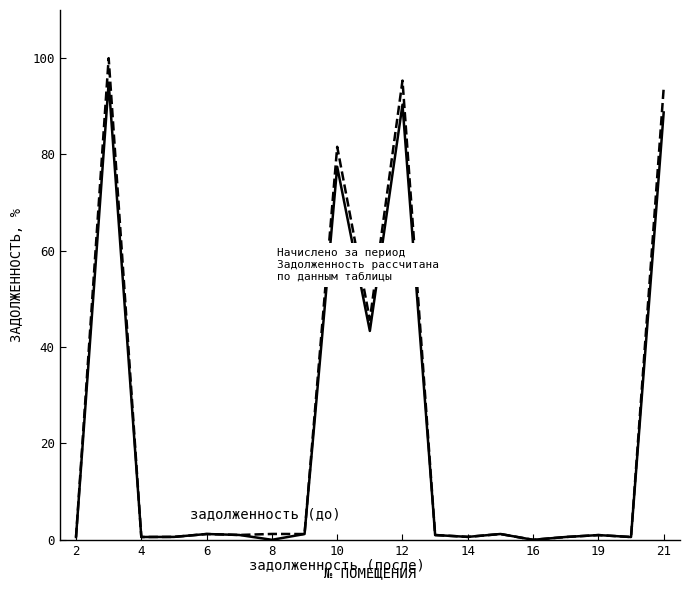

What is the greatest value displayed?

100.0